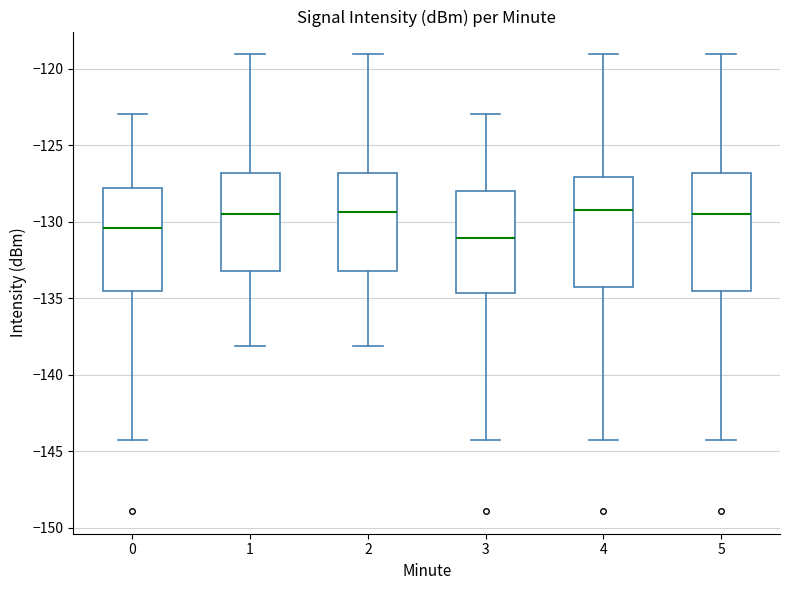

Where is the upper edge of the box at x = 1 on the y-axis? The values are not printed on the chart, so give them approximately, as read against the axis.

-127.0